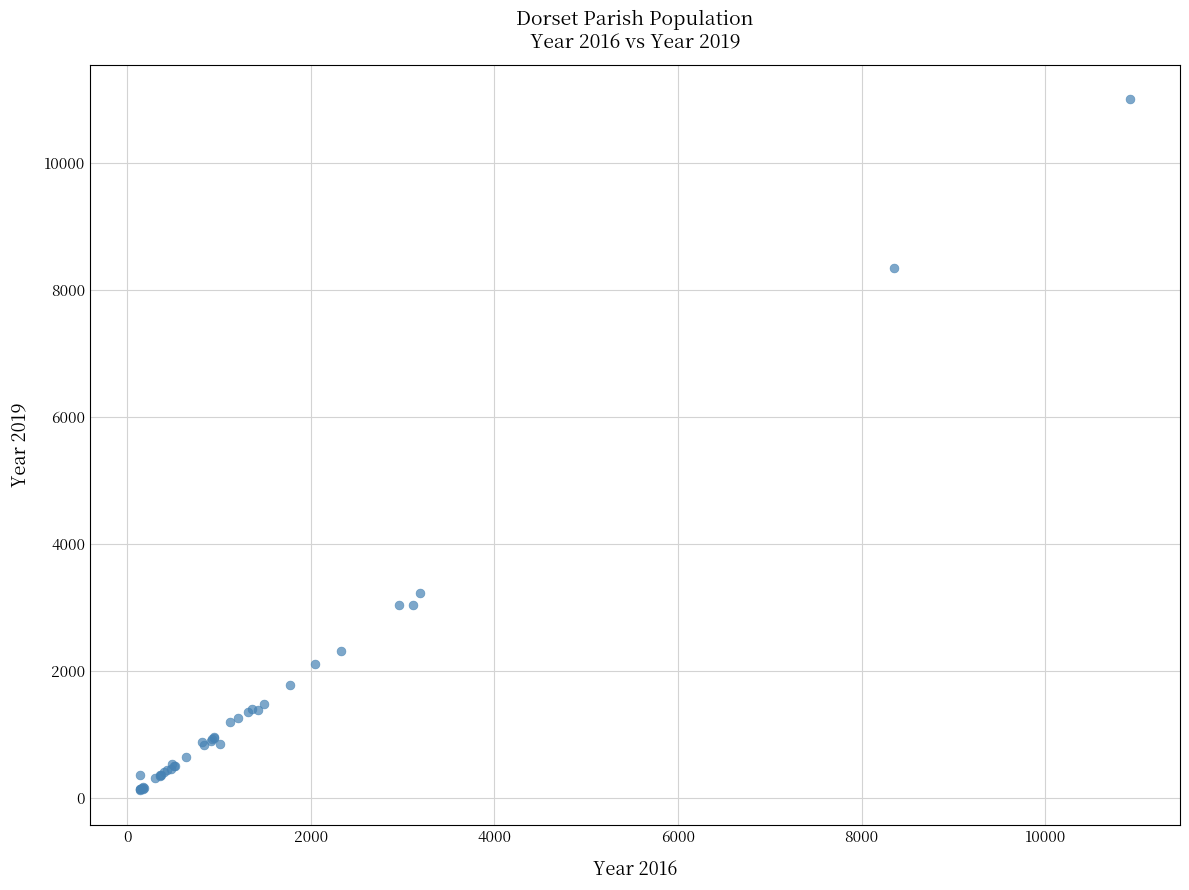

What Y value in the scatter plot is closest to 5559?

3233